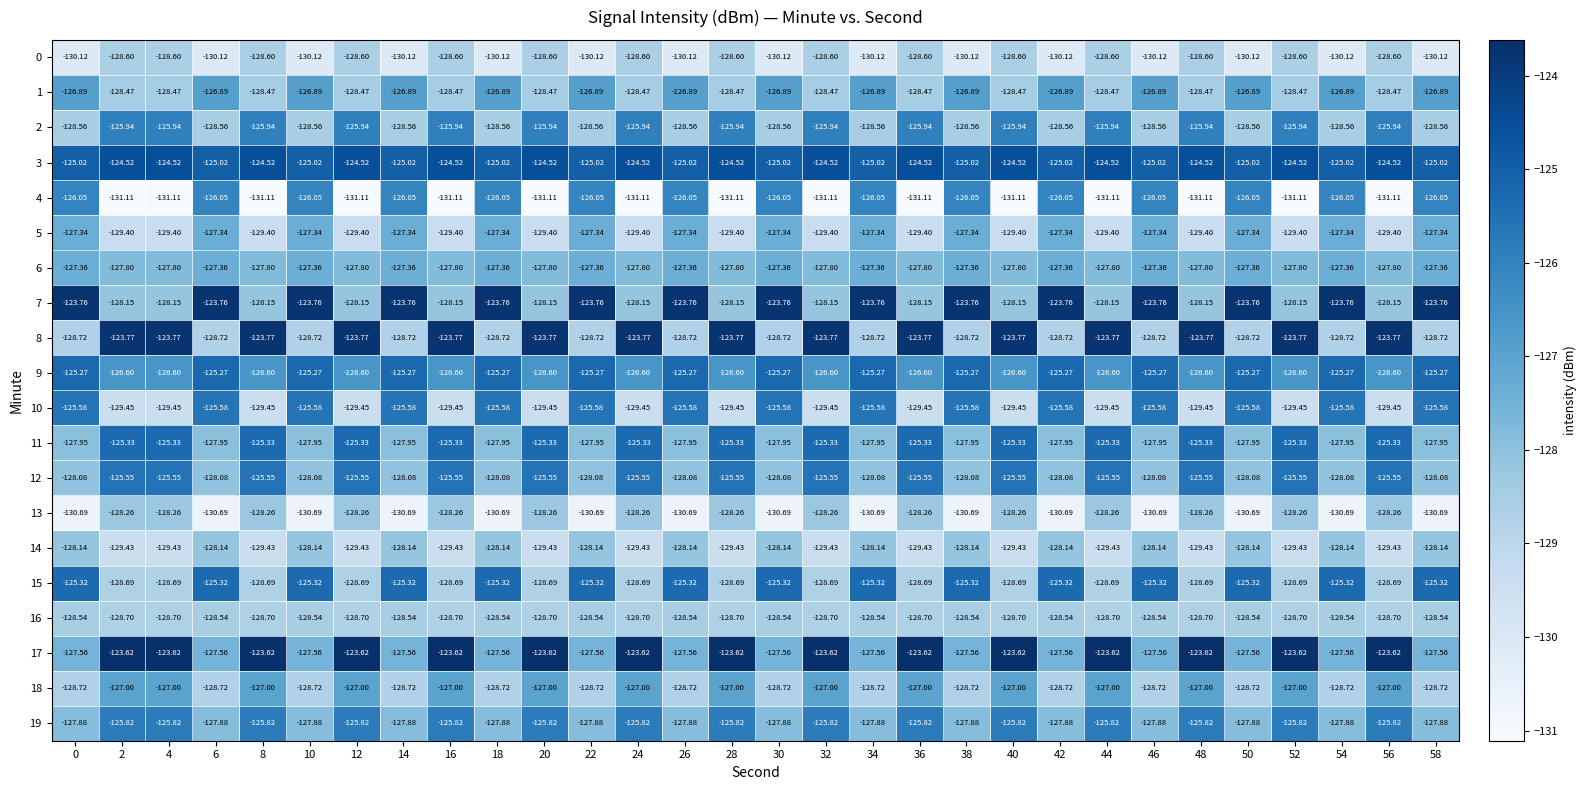

Count the number of categories in the chart.

30